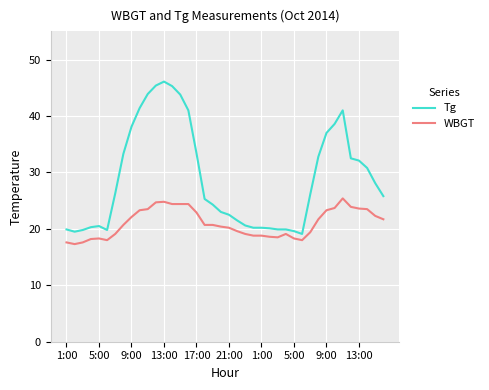

What is the difference between the maximum and minimum values in the WBGT series?

8.1